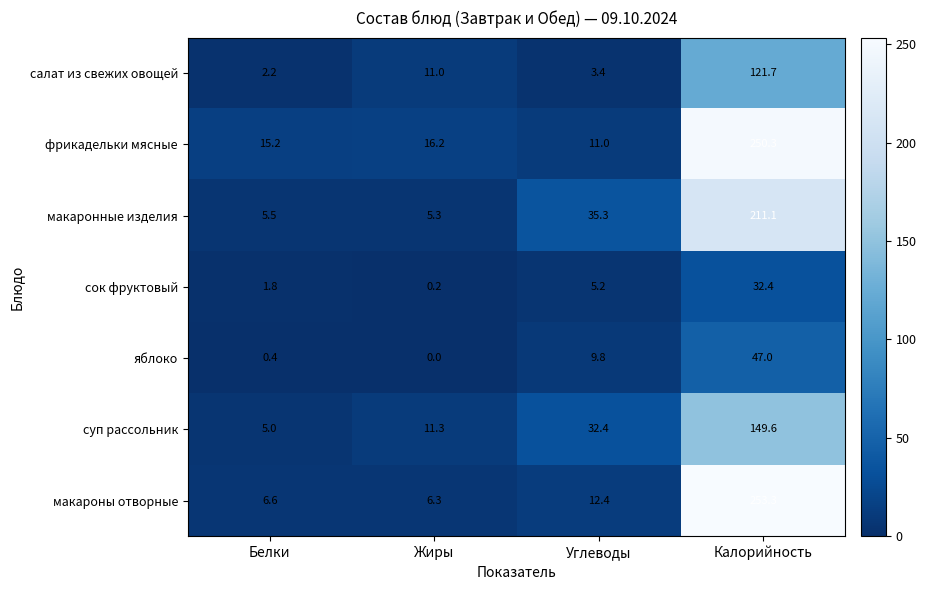

Which category has the highest value in the макаронные изделия series?

Калорийность